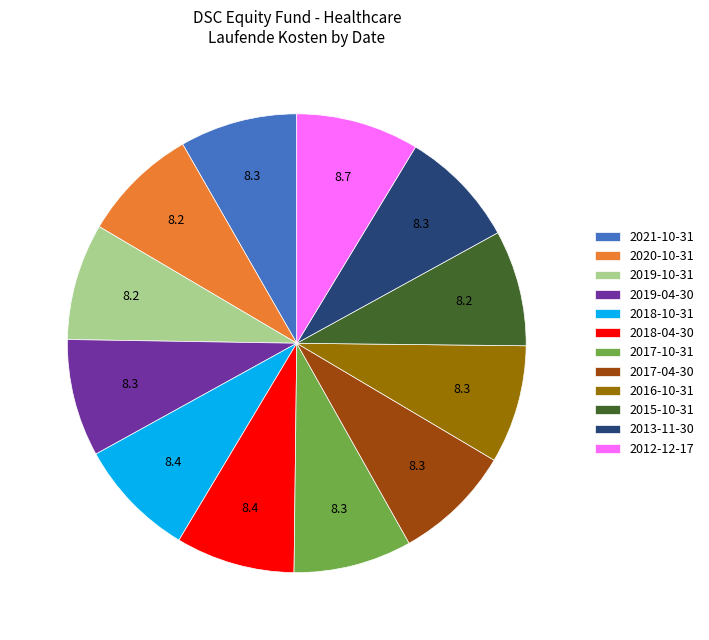

What is the ratio of the value at 2019-04-30 to the value at 2017-04-30?

1.0